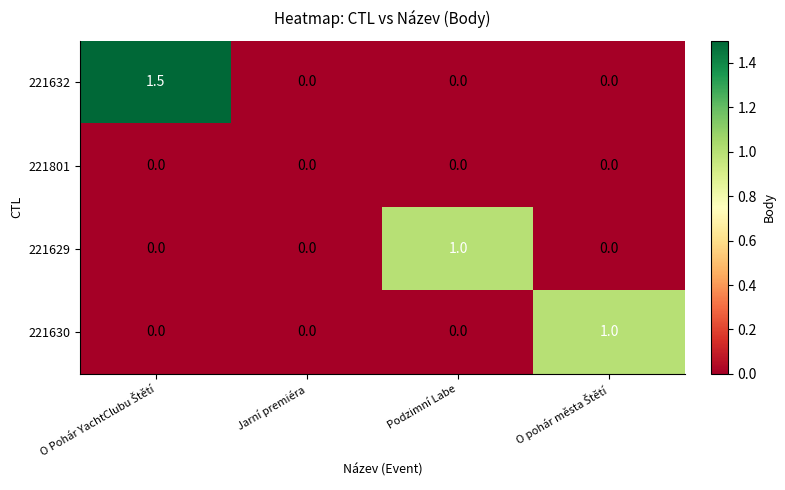

What is the difference between the maximum and minimum values in the 221632 series?

1.5